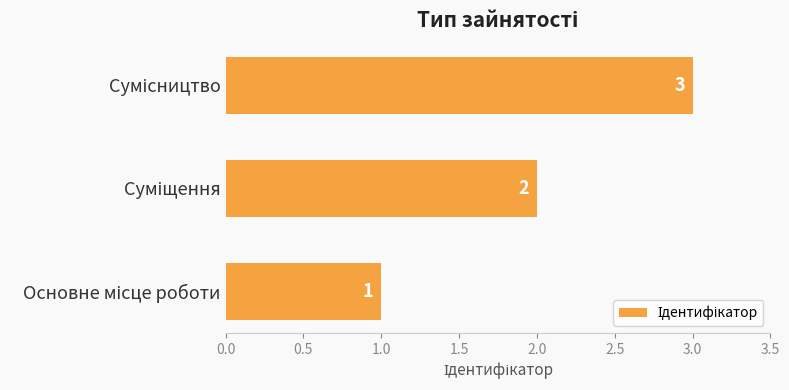

How many bars are there in total?

3